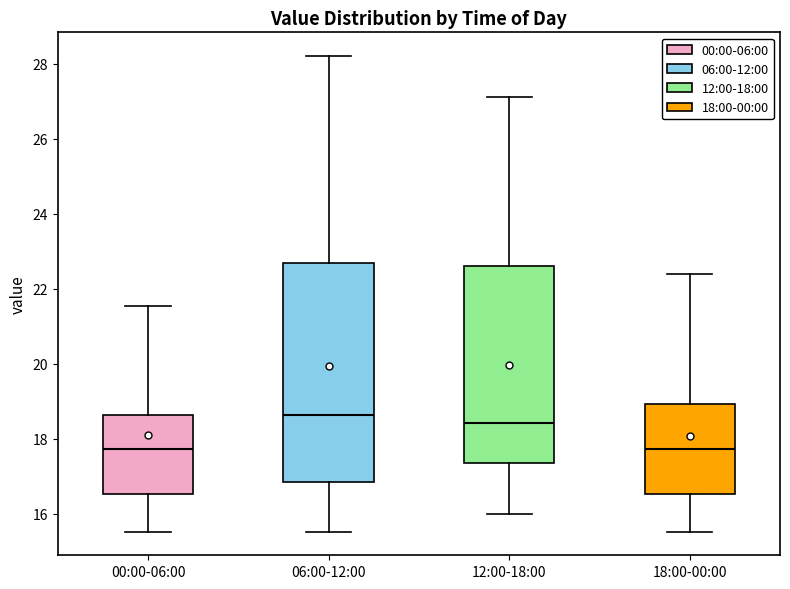

Reading left to right, read every box against the y-axis: the position of its median line, the range the box covers, and the ends of its whiskers. The values are not printed on the chart, so give them approximately, as read against the axis.

00:00-06:00: median 17.8, box 16.6 to 18.6, whiskers 15.6 to 21.6
06:00-12:00: median 18.6, box 16.8 to 22.6, whiskers 15.6 to 28.2
12:00-18:00: median 18.4, box 17.4 to 22.6, whiskers 16.0 to 27.2
18:00-00:00: median 17.8, box 16.6 to 19.0, whiskers 15.6 to 22.4